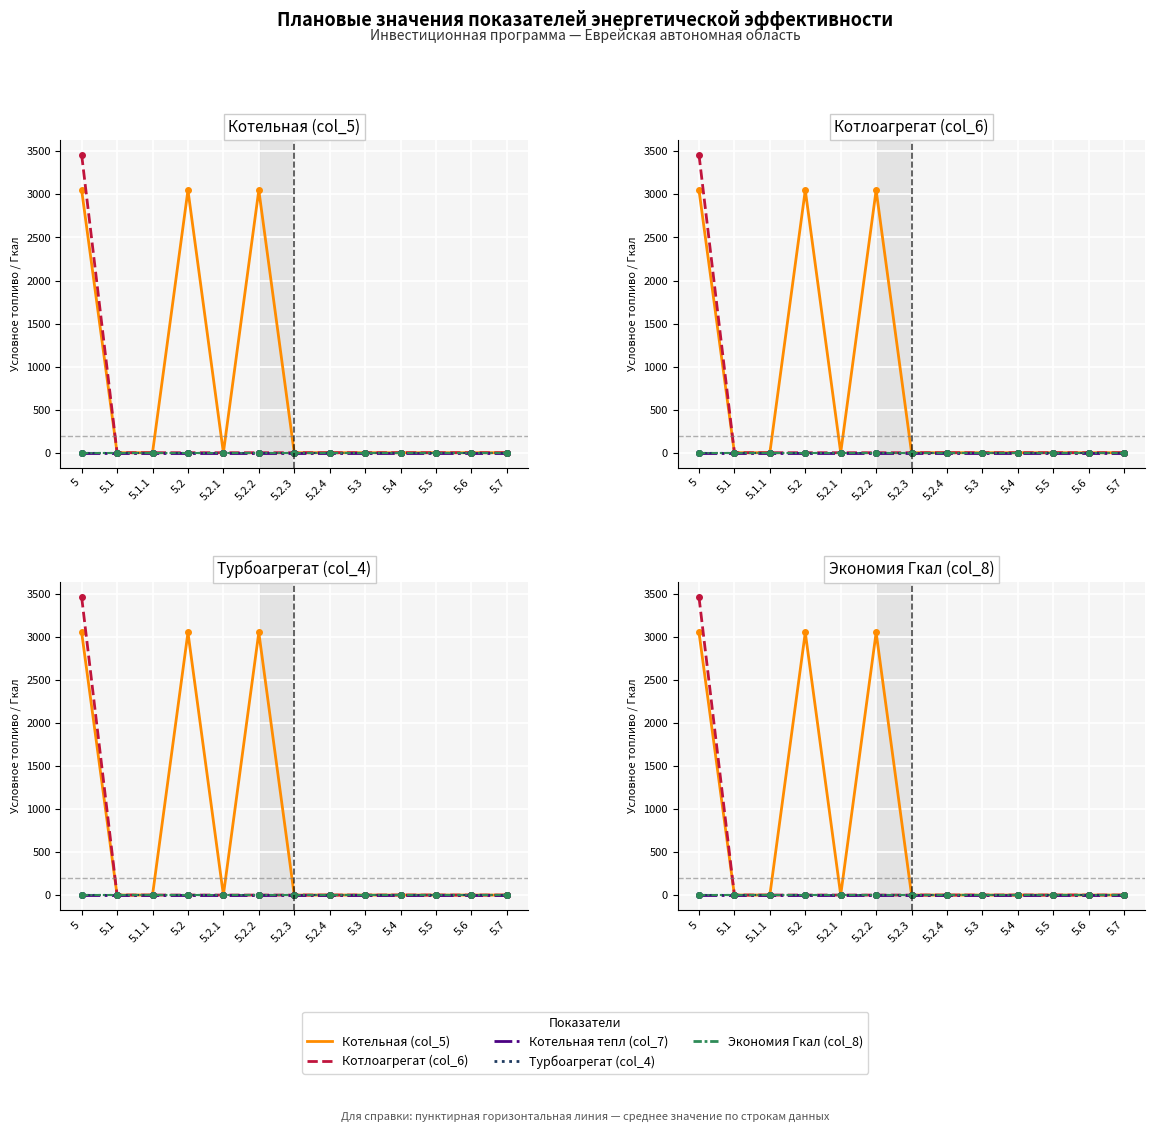

What is the sum of all Котельная (col_5) values?

9150